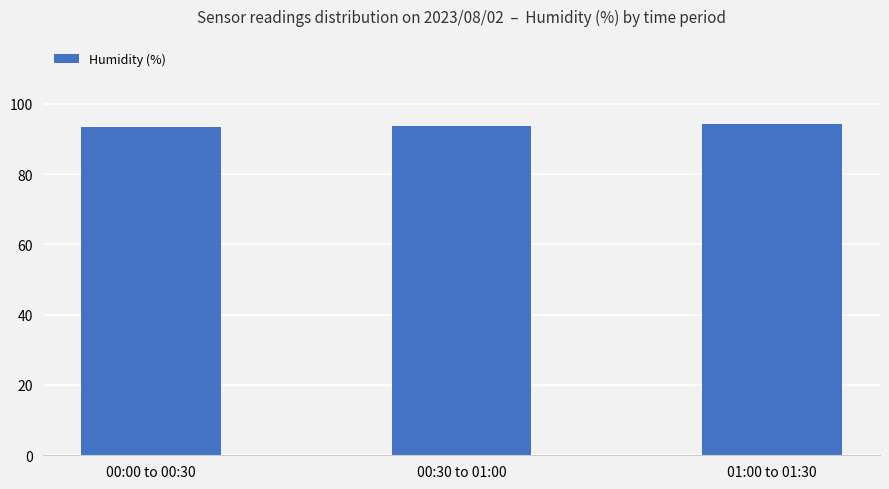

Does the chart contain any negative values?

No